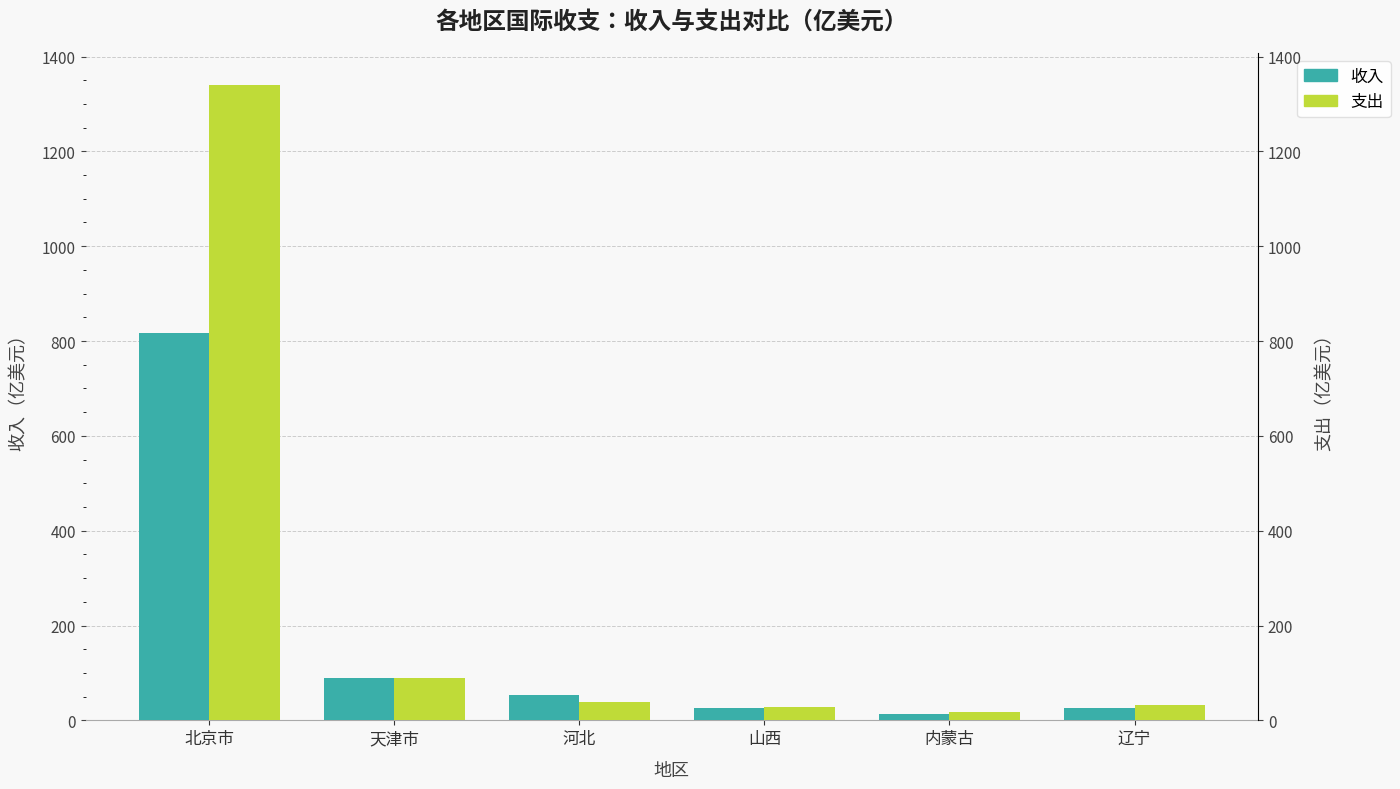

What is the sum of the 收入 values at 辽宁 and 河北?

79.9